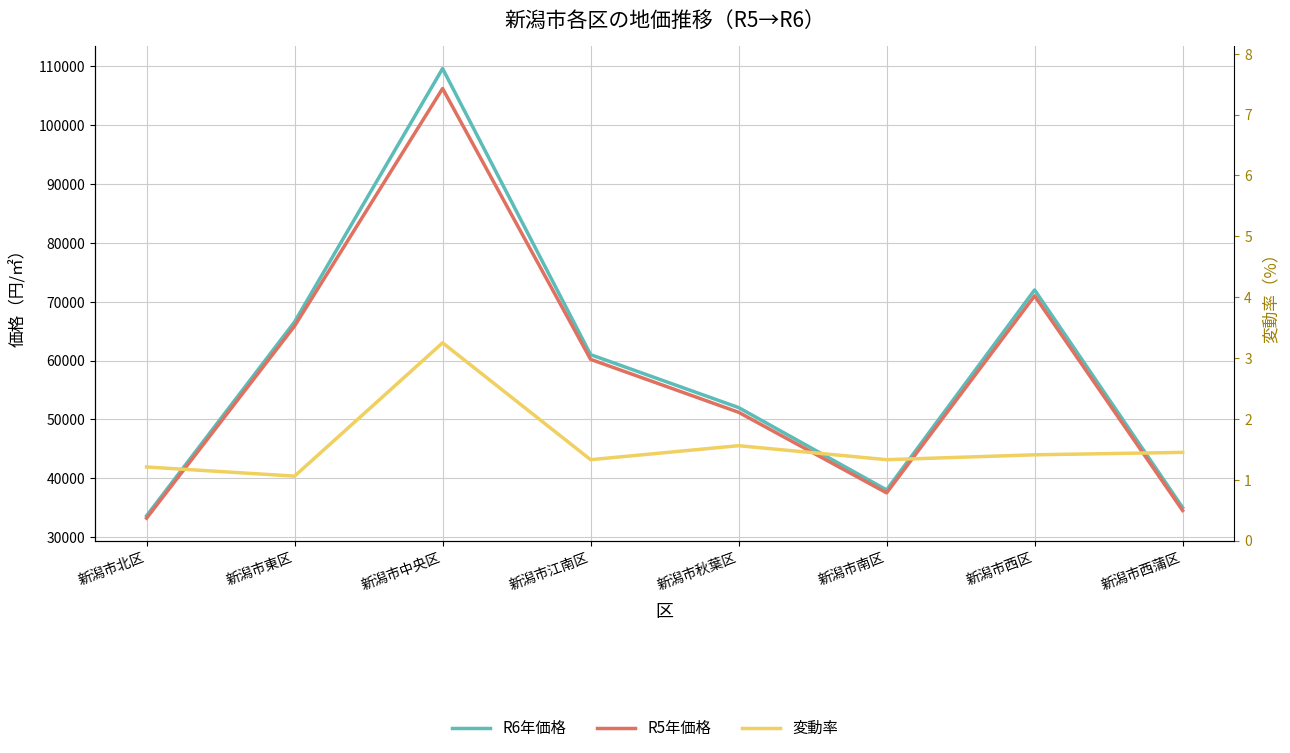

True or false: R6年価格 and R5年価格 cross at least once.

False